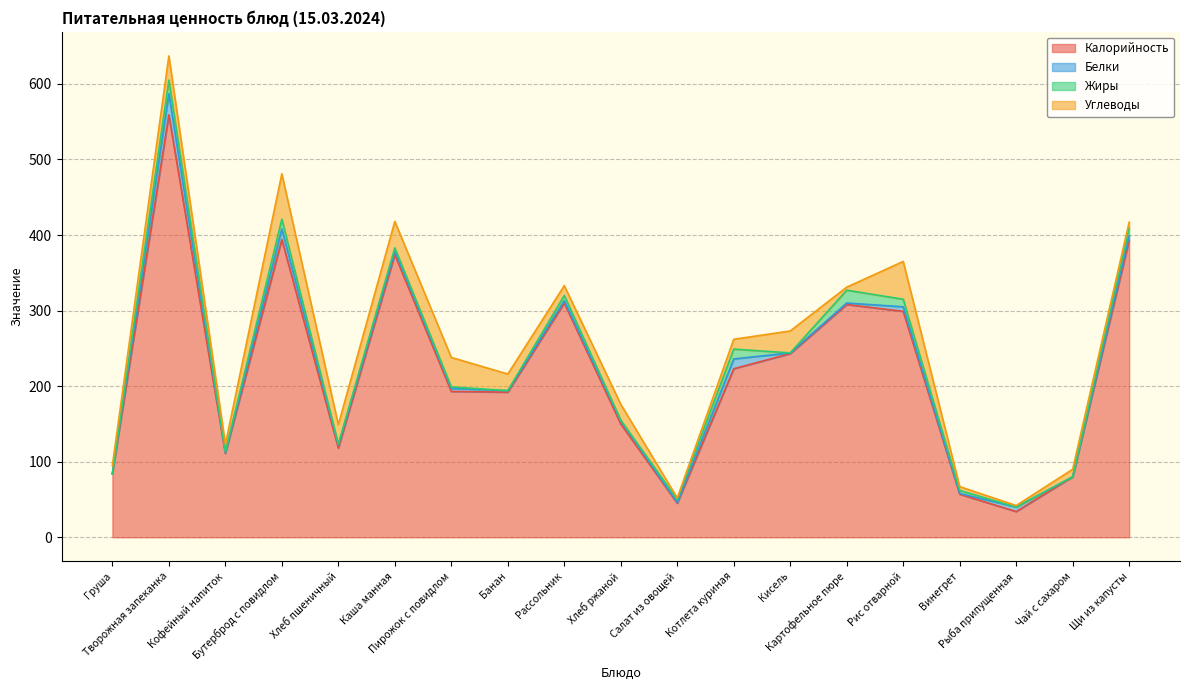

Which series has the largest total across all categories?

Калорийность